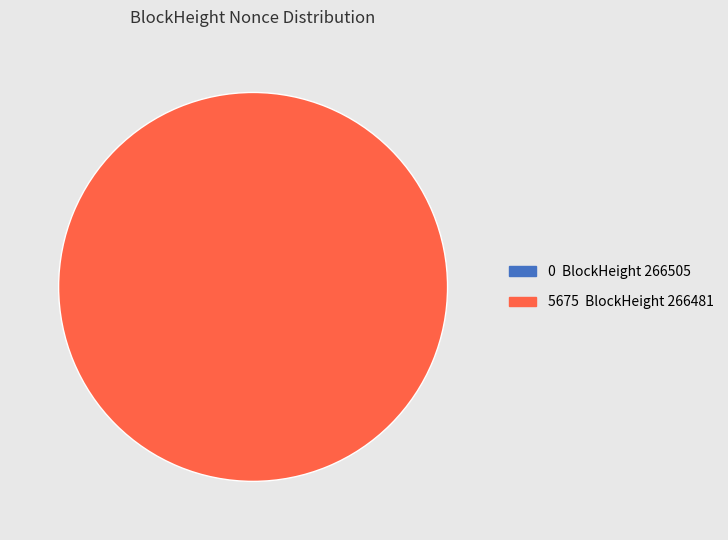

Is there a majority slice in this chart?

Yes